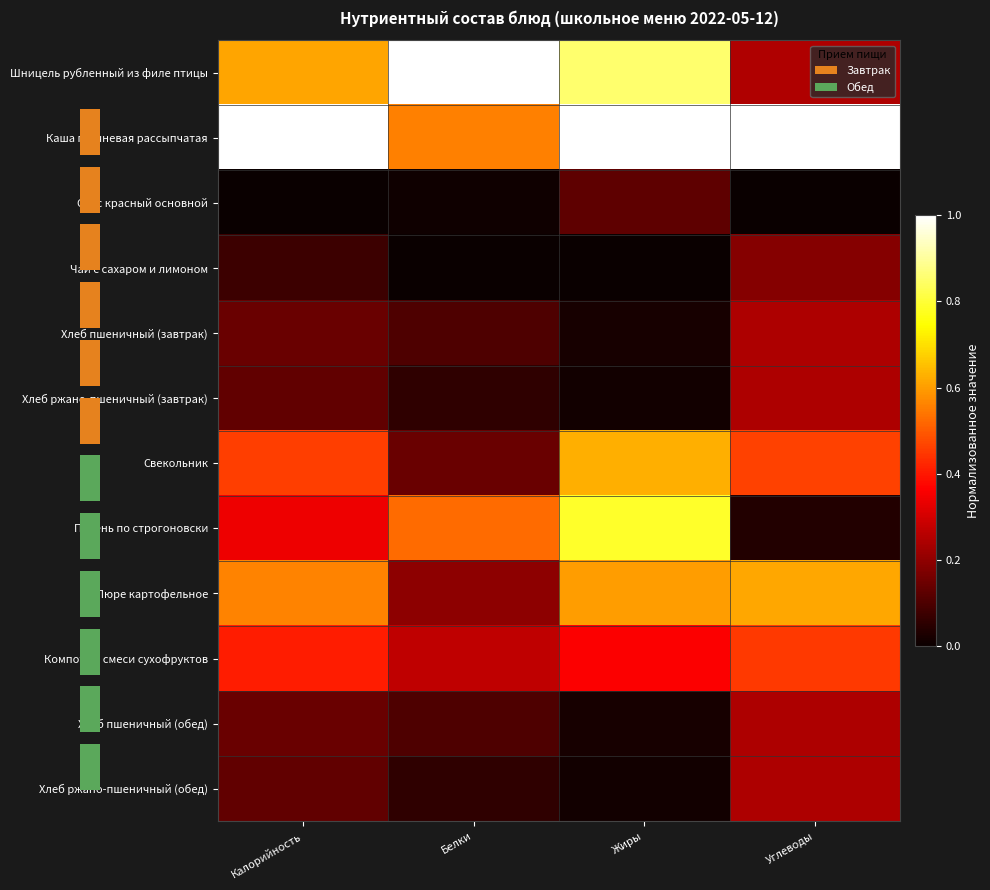

What is the sum of the Хлеб ржано-пшеничный (обед) values at Белки and Калорийность?

0.2